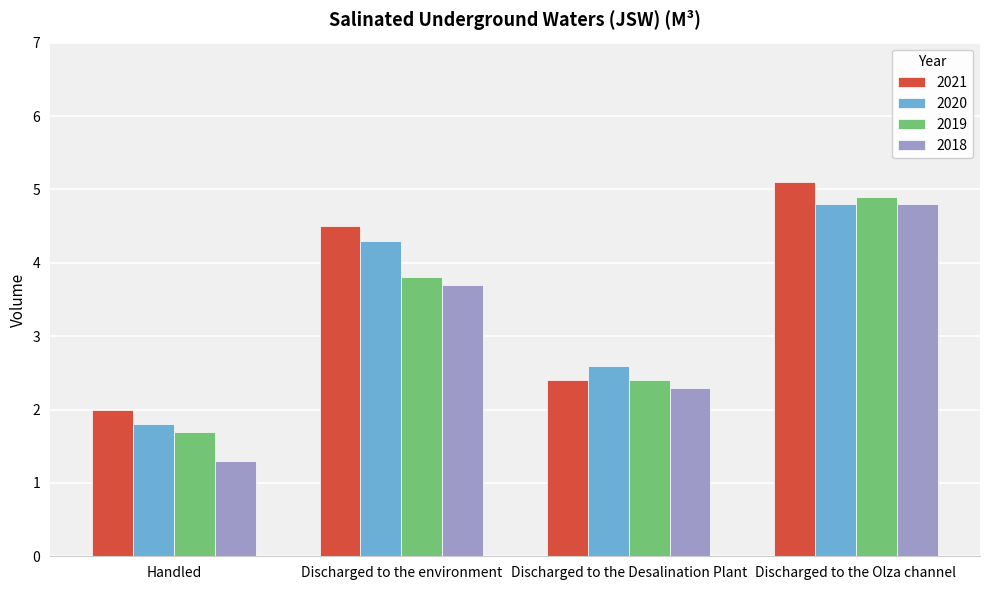

What value does the 2018 series have at Discharged to the Desalination Plant?

2.3